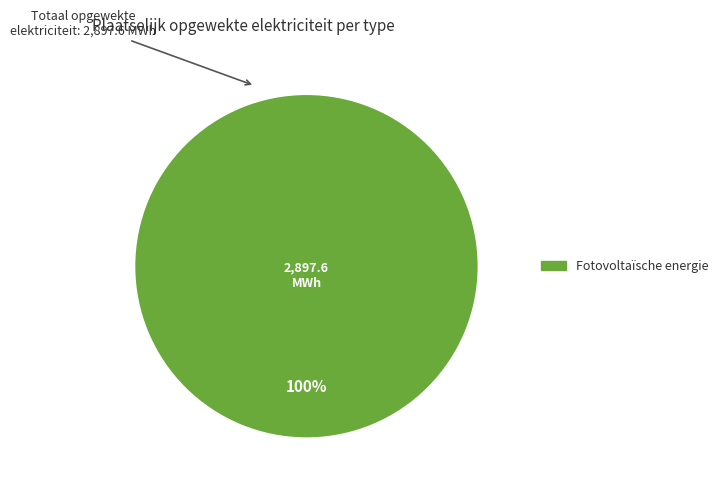

How many slices are in this pie chart?

1